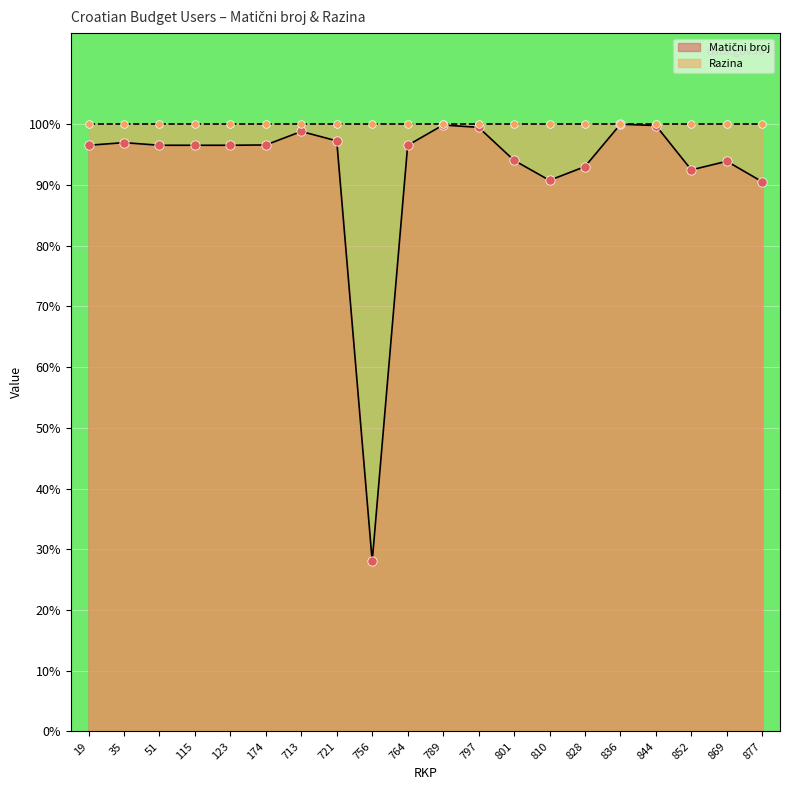

Which has a higher value, 115 or 810?

115